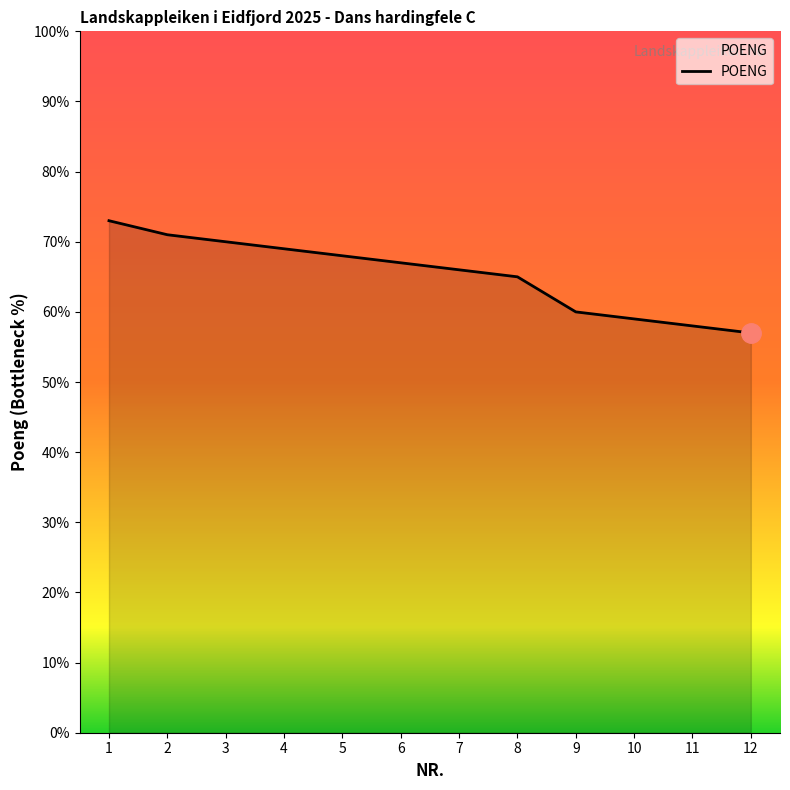

Approximately how many times larger is the value at 11 compared to 6?

0.9